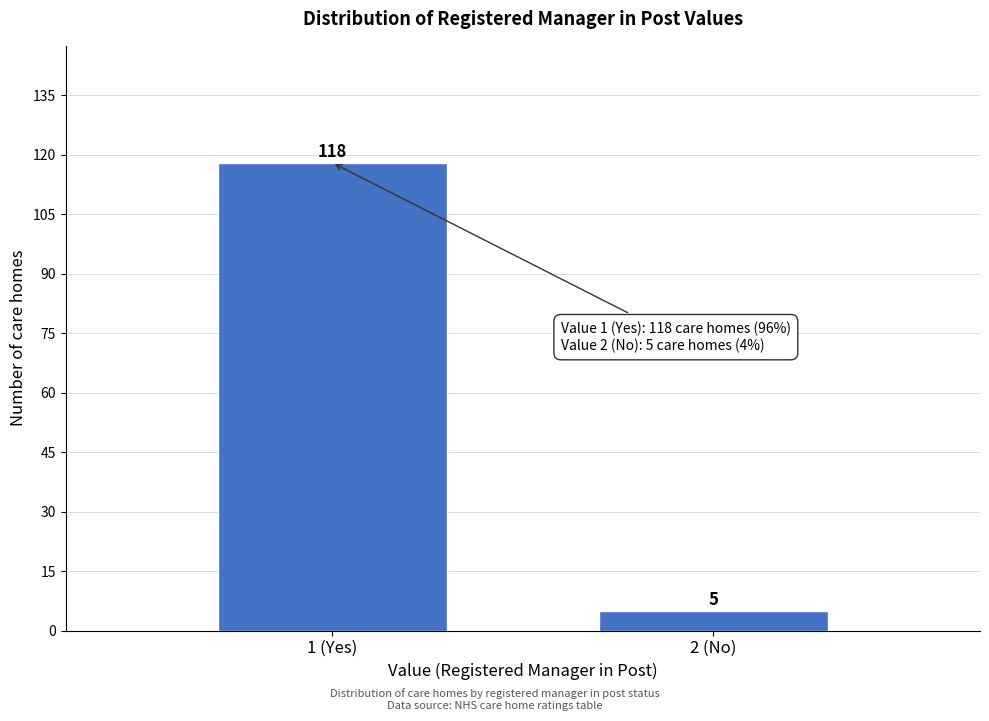

Reading right to left, transcribe all the data shown in this chart.

5	118